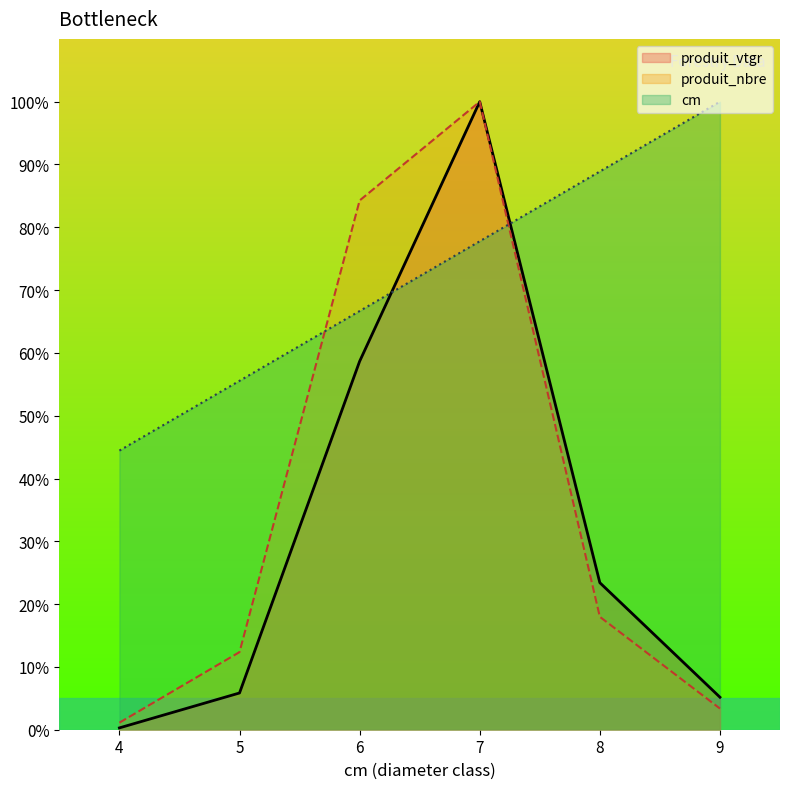

Read the cm value at 6.

66.7